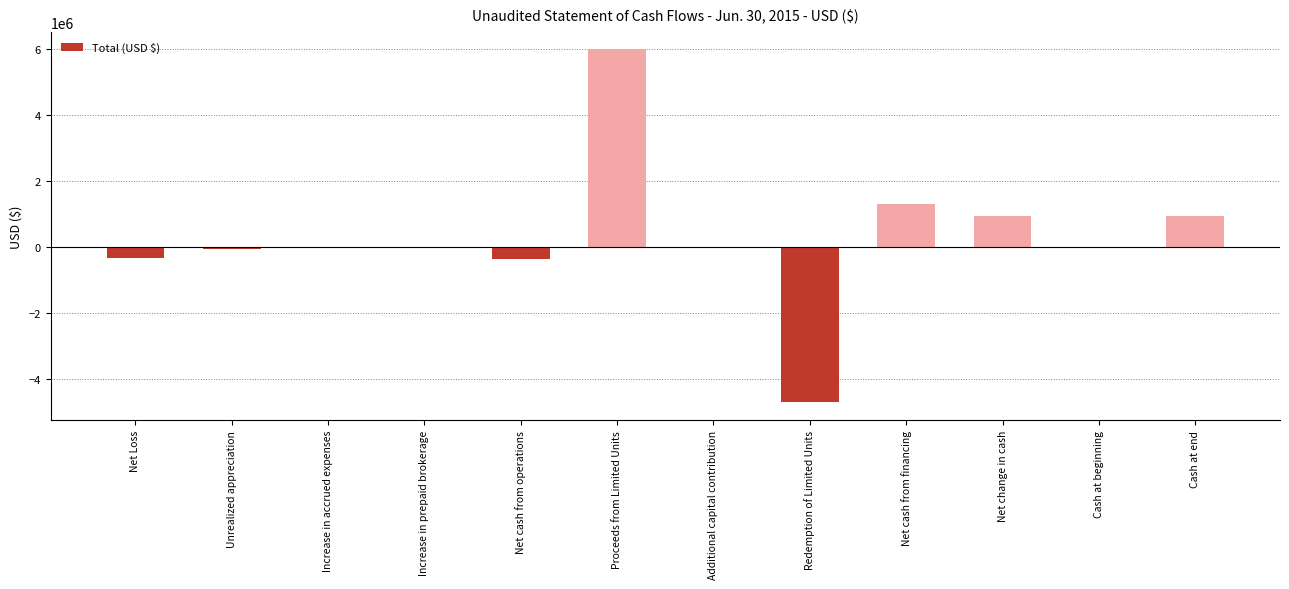

Is it true that the value at Net change in cash is 950253?

True